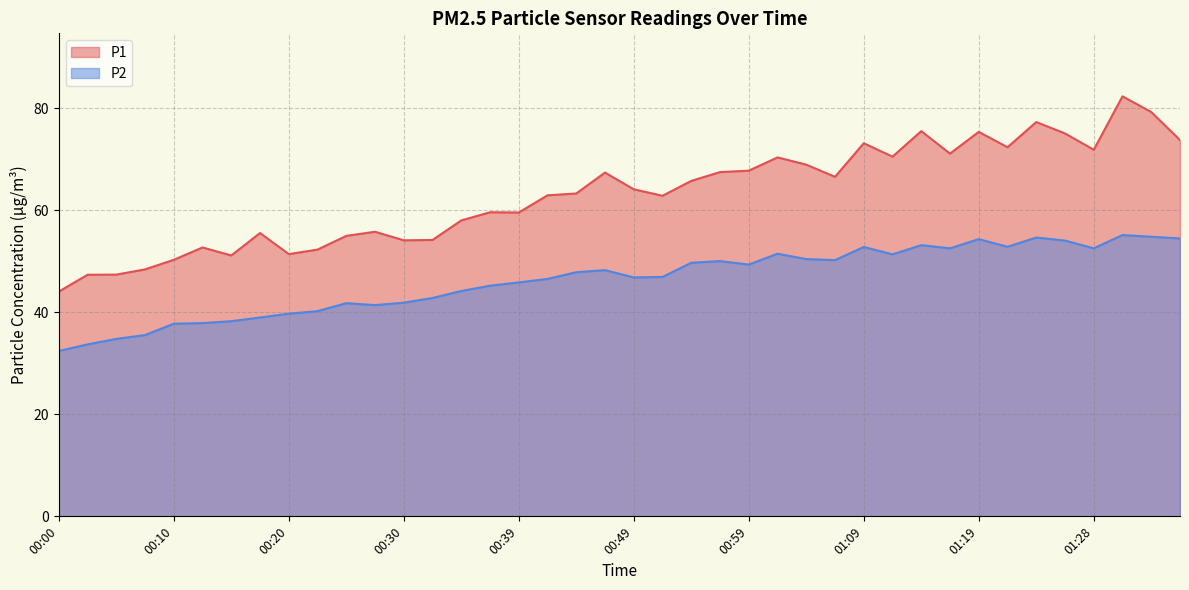

Between 01:36 and 01:23, which is larger?

01:23